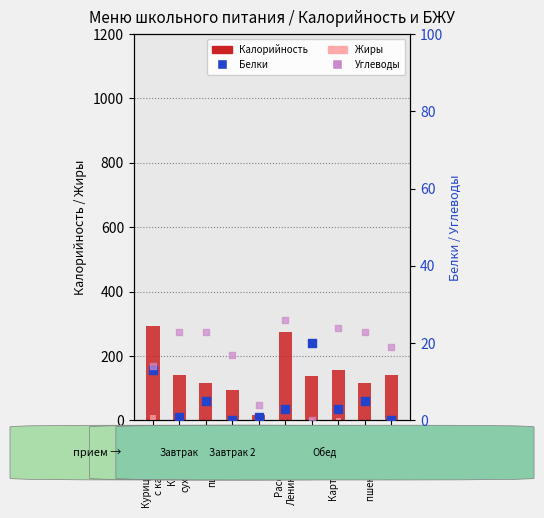

At how many categories does at least one series exceed 38?

9